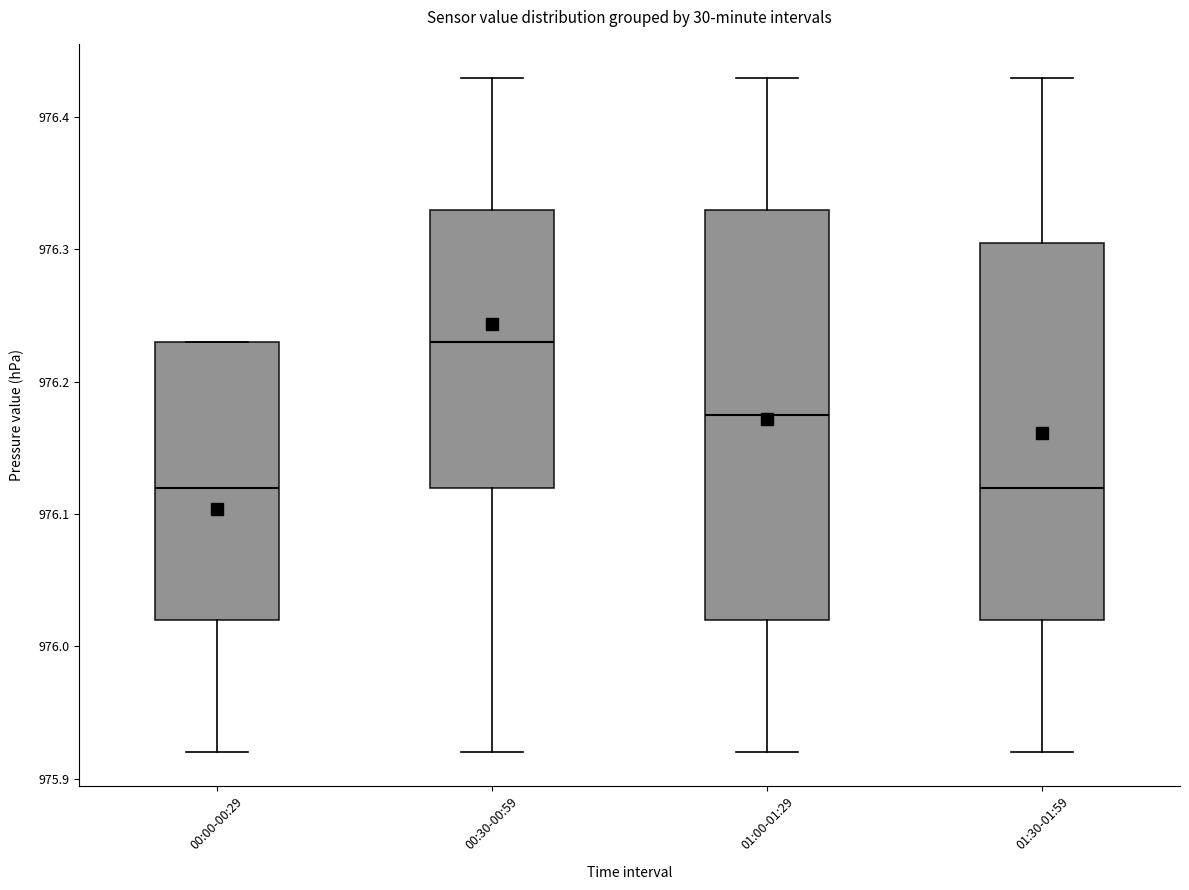

Reading left to right, read every box against the y-axis: the position of its median line, the range the box covers, and the ends of its whiskers. The values are not printed on the chart, so give them approximately, as read against the axis.

00:00-00:29: median 976.12, box 976.02 to 976.23, whiskers 975.92 to 976.23
00:30-00:59: median 976.23, box 976.12 to 976.33, whiskers 975.92 to 976.43
01:00-01:29: median 976.18, box 976.02 to 976.33, whiskers 975.92 to 976.43
01:30-01:59: median 976.12, box 976.02 to 976.31, whiskers 975.92 to 976.43